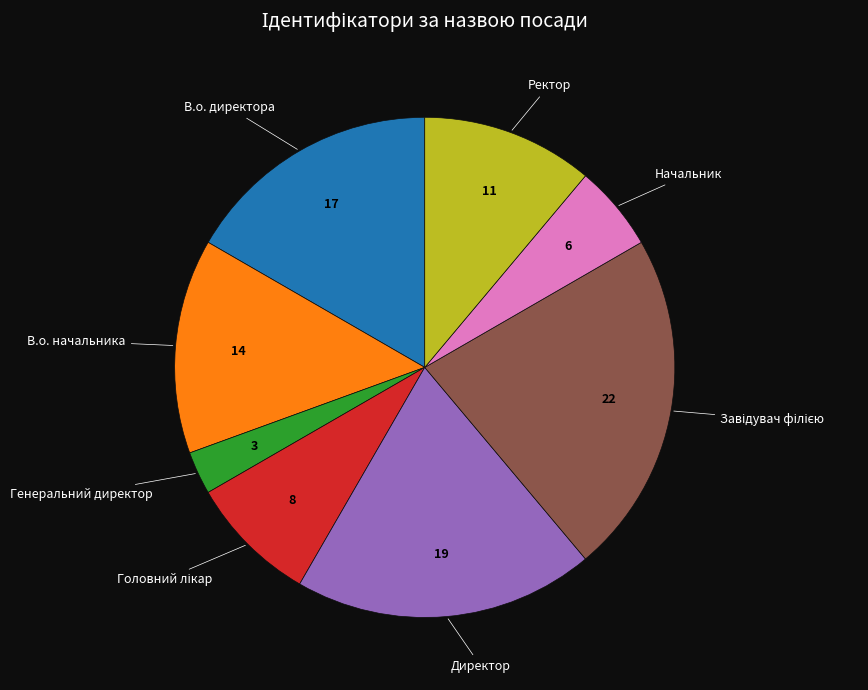

Do Генеральний директор and Начальник together represent more than half of the pie?

No